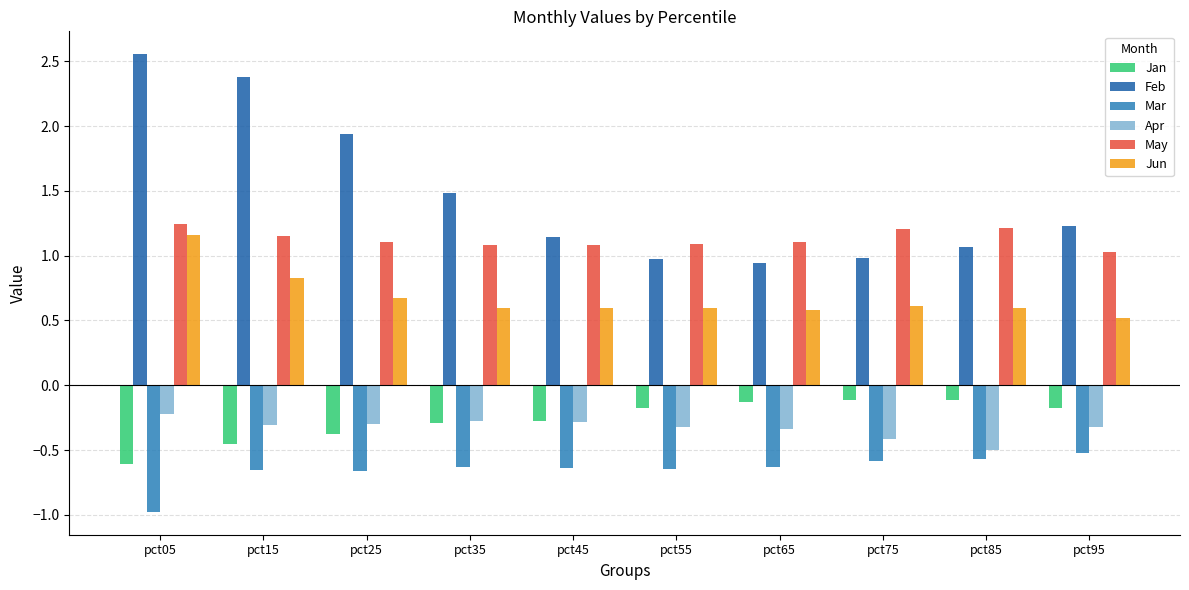

Is it true that Mar equals -0.9 at pct55?

False